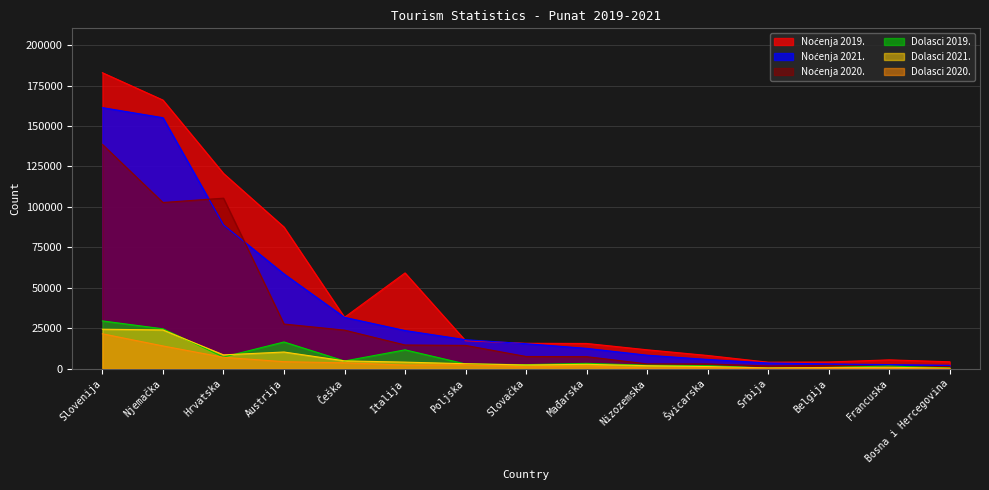

At which label does Dolasci 2019. first exceed 2946?

Slovenija